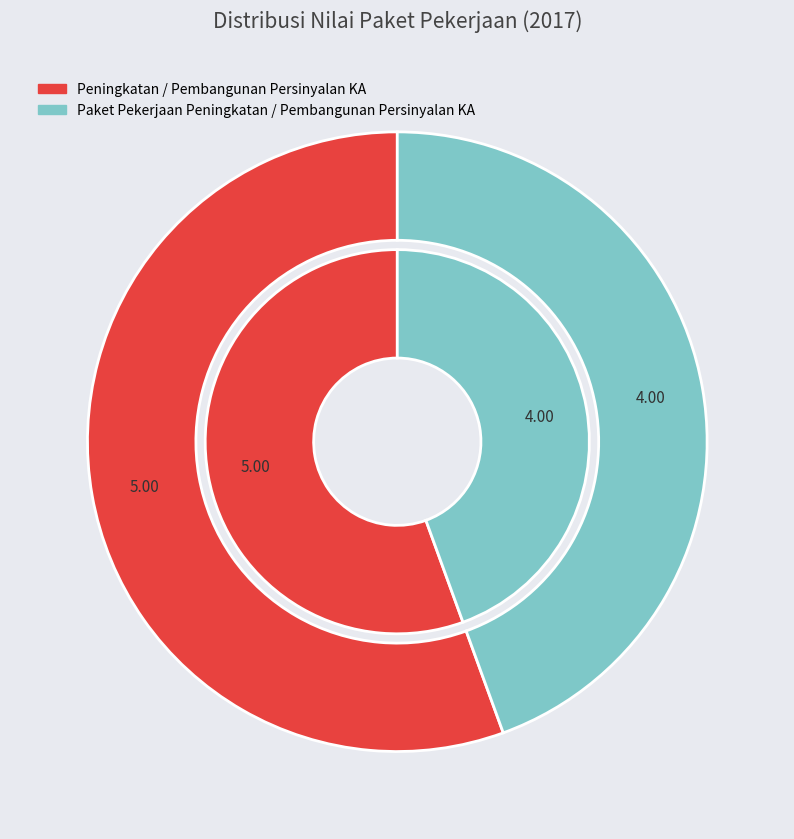

Which series has the largest range (max minus min)?

outer